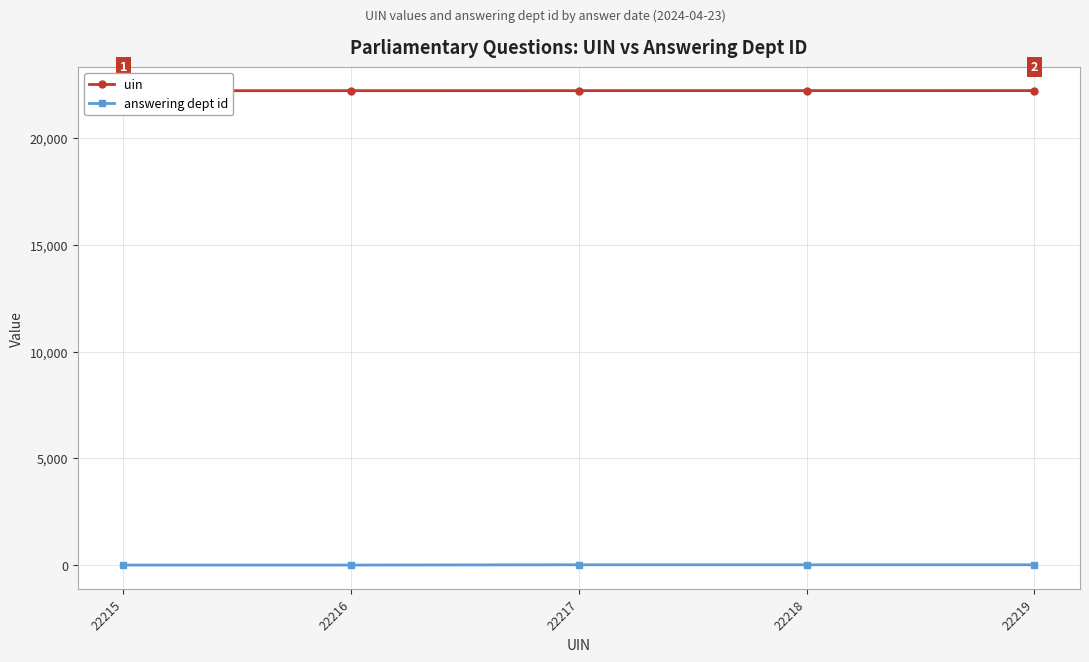

True or false: uin has more than 0 points higher than both neighbors.

False